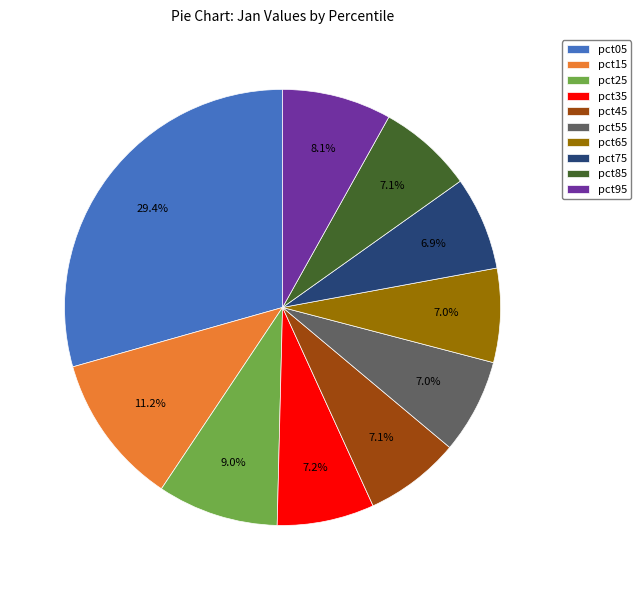

To the nearest percent, what is the average slice percentage?

10%